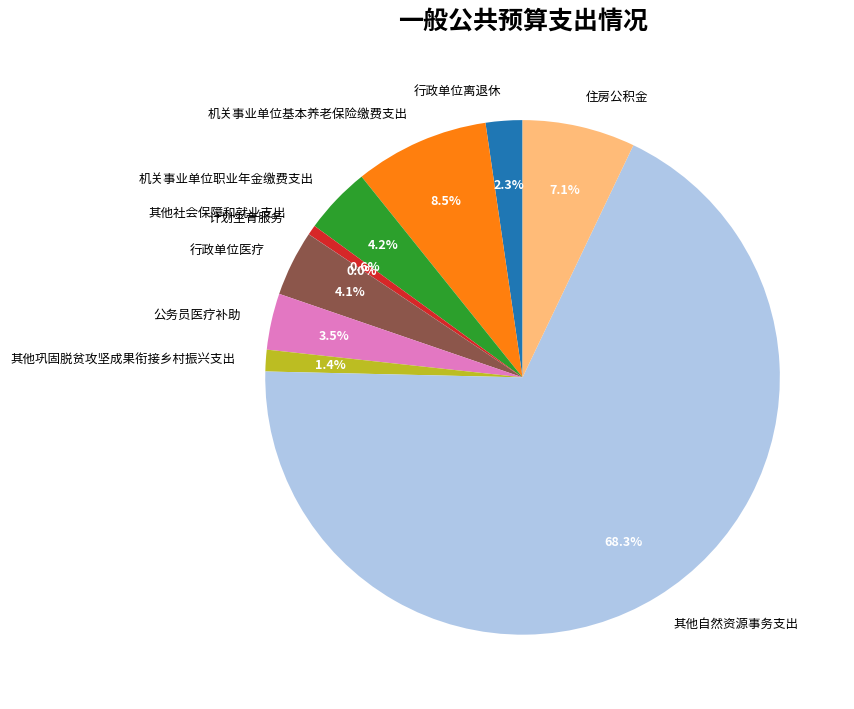

What is the total percentage of 行政单位离退休 and 其他自然资源事务支出?

70.6%